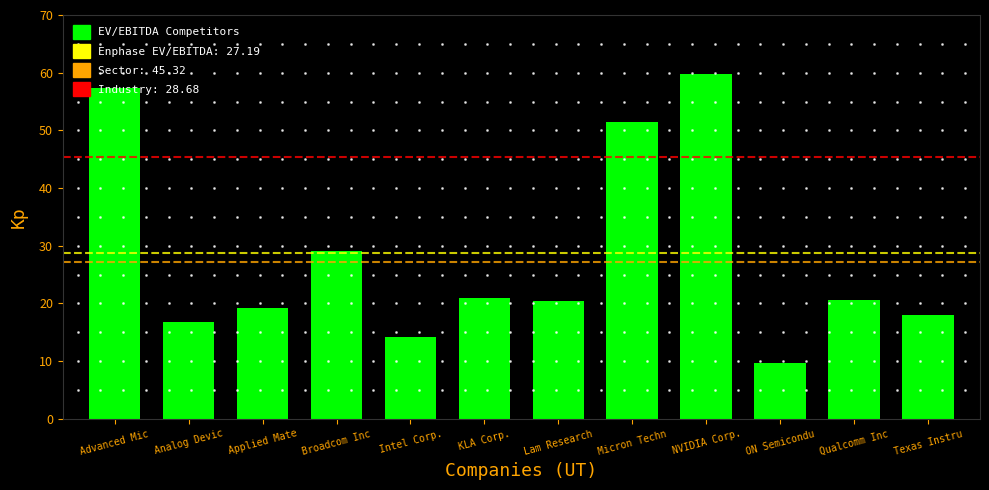

Is it true that the value at Micron Techn is 24.5?

False